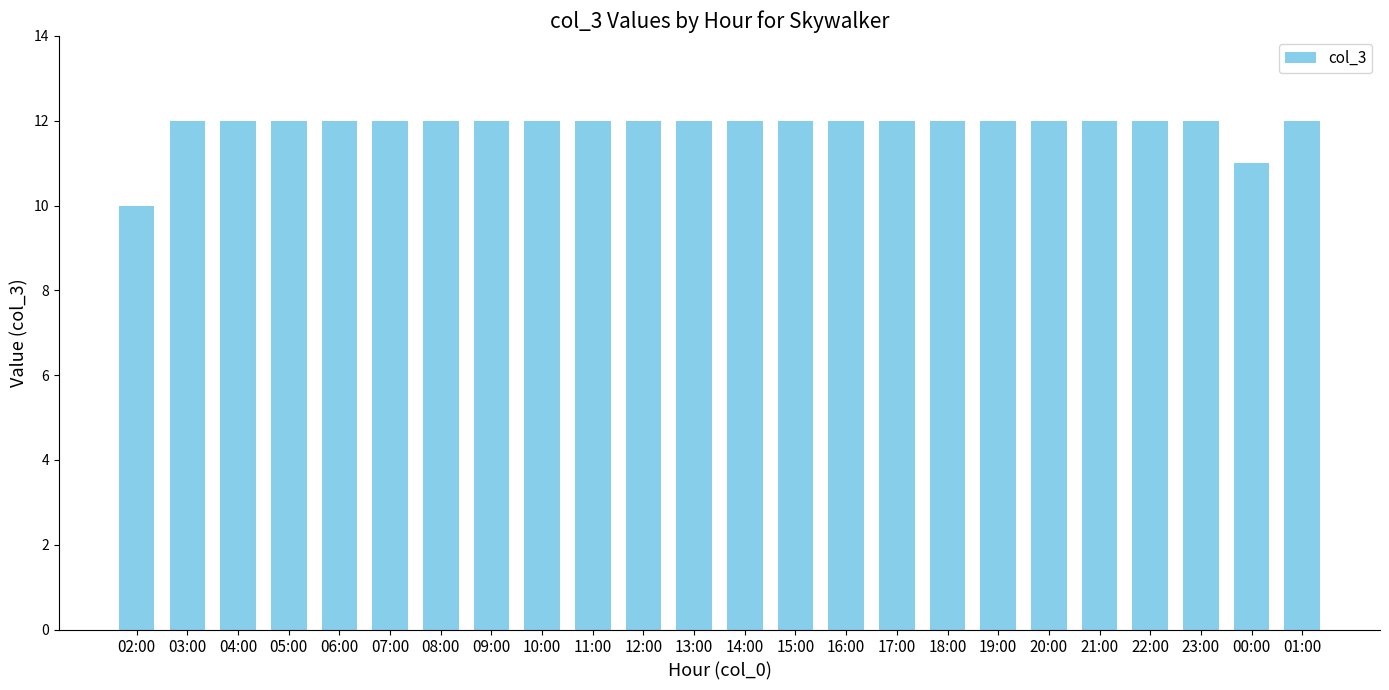

What is the approximate value at 00:00?

11